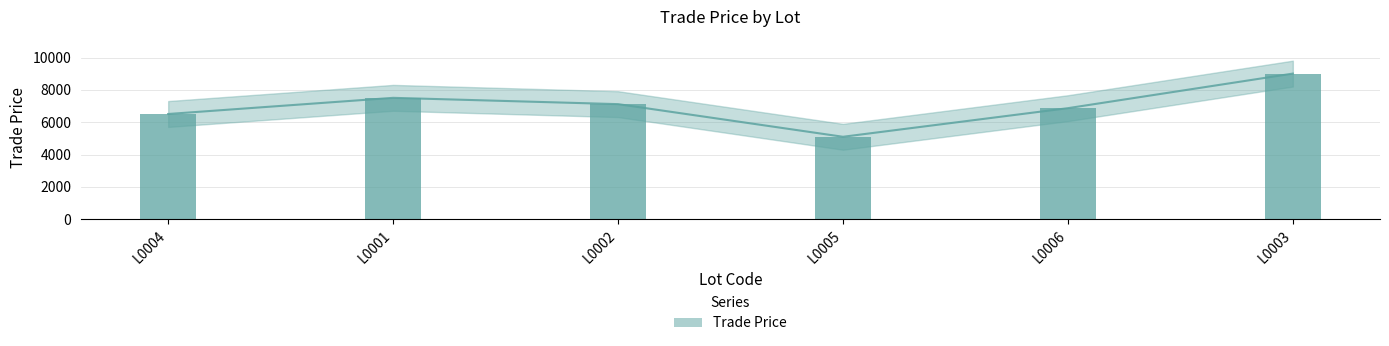

What is the smallest value displayed?

5099